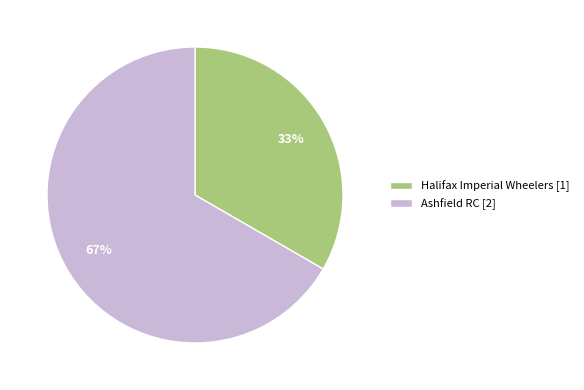

What is the largest slice in the pie chart?

Ashfield RC